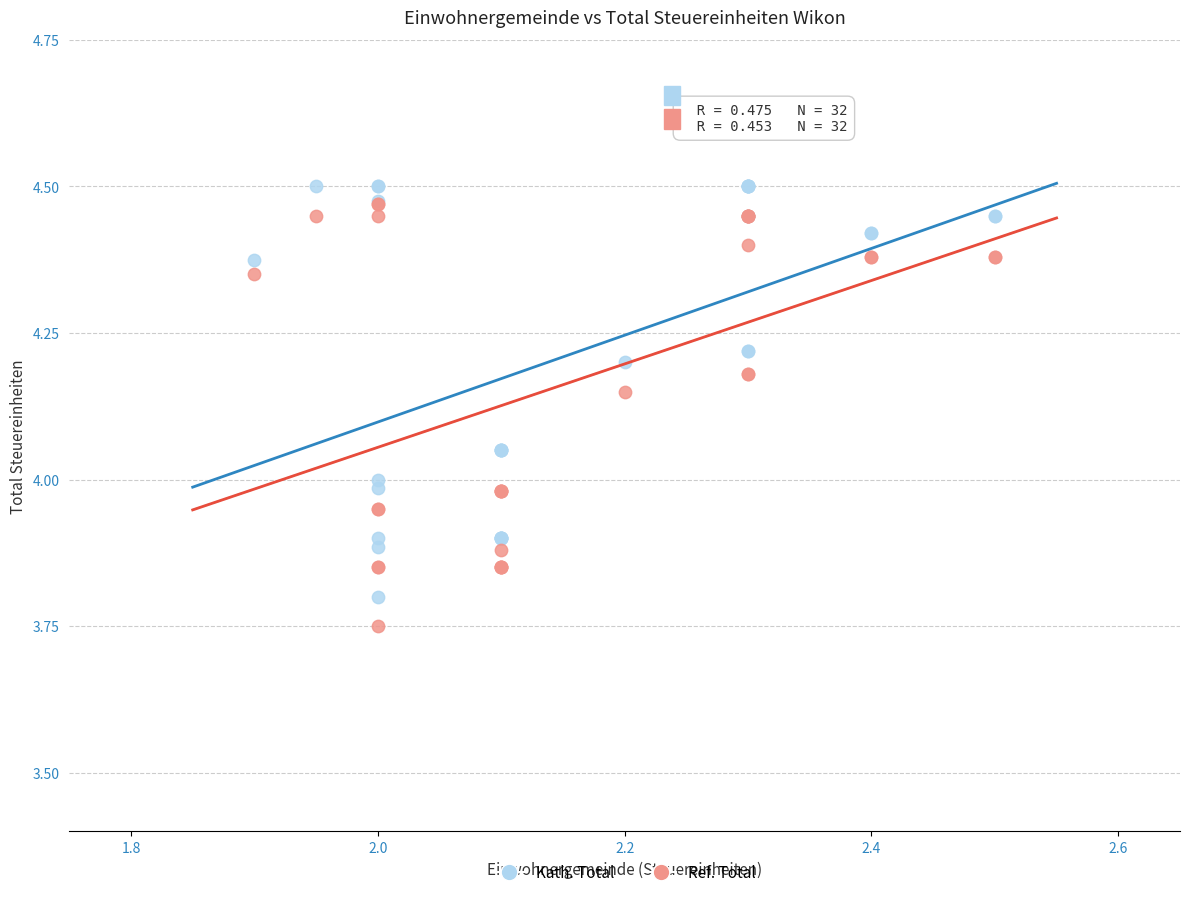

Which series contains the highest Y value?

Kath. Total